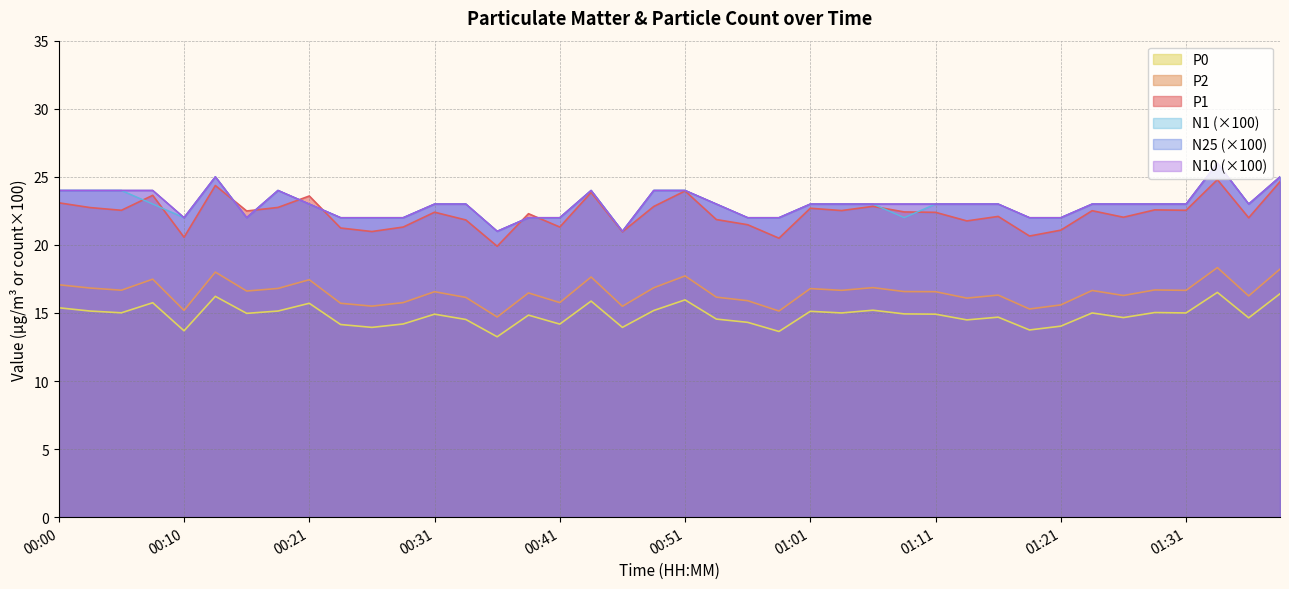

How many N25 values are between 22 and 24?

35